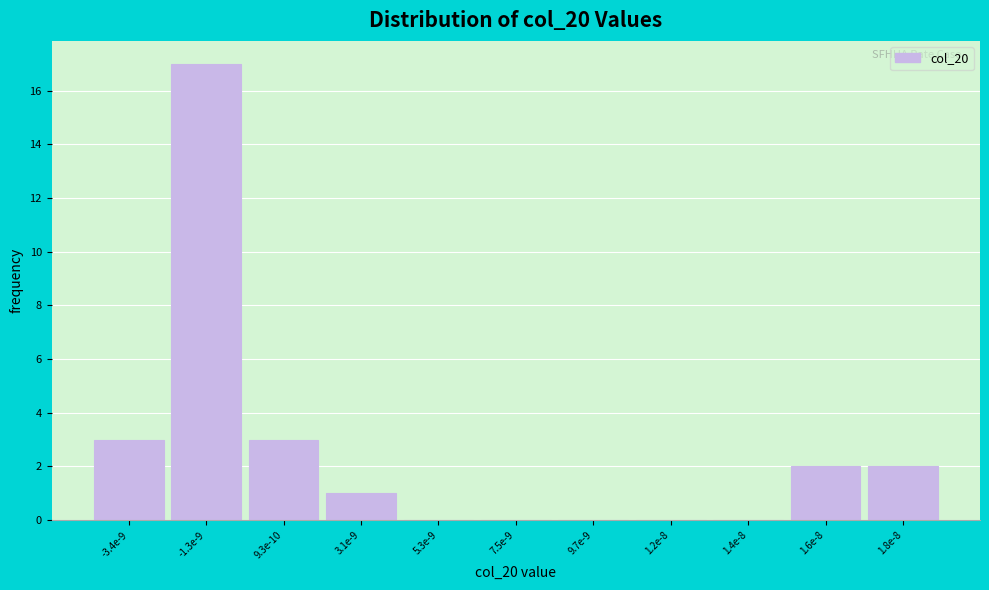

Reading right to left, list all the values displayed in this chart.

1.8e-8=2	1.6e-8=2	1.4e-8=0	1.2e-8=0	9.7e-9=0	7.5e-9=0	5.3e-9=0	3.1e-9=1	9.3e-10=3	-1.3e-9=17	-3.4e-9=3